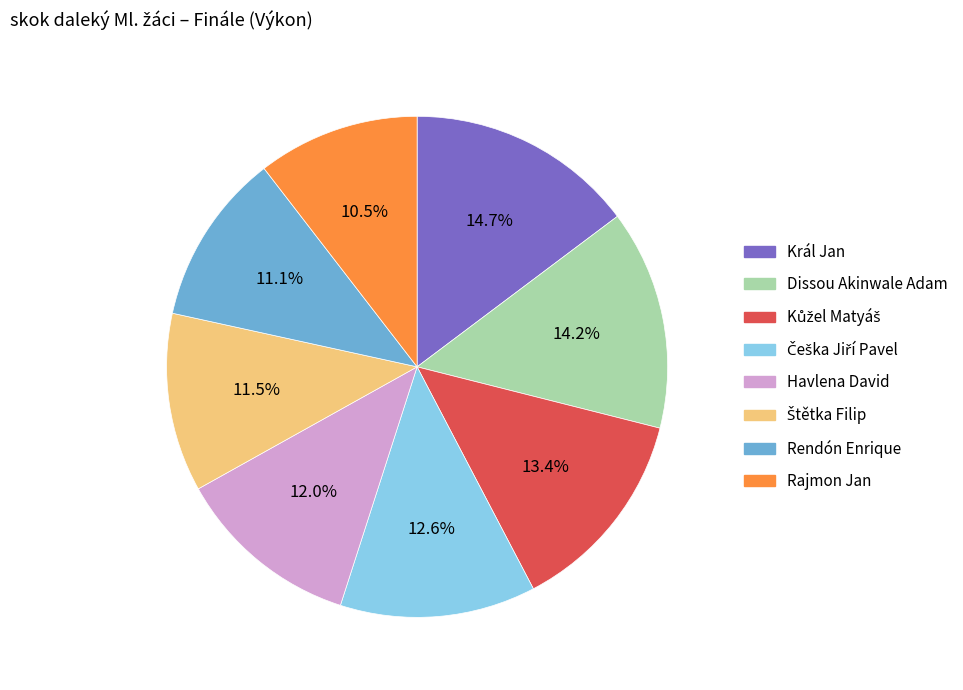

What is the largest slice in the pie chart?

Král Jan